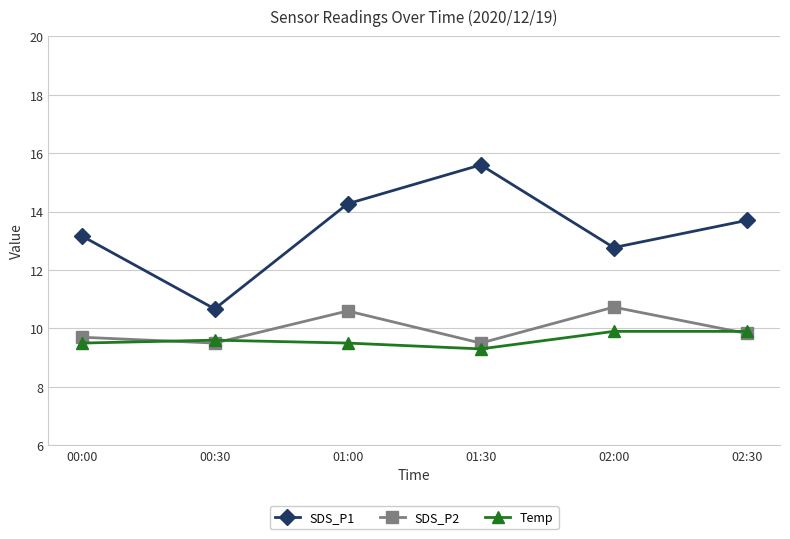

What is the maximum value for SDS_P1?

15.6